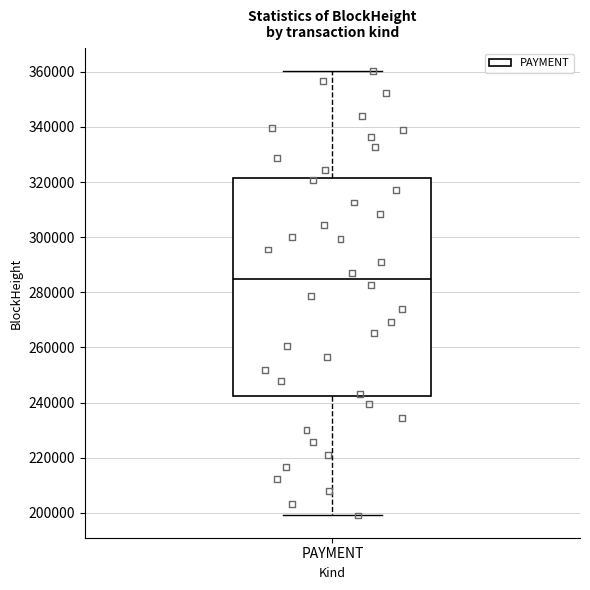

Transcribe this box plot: give where the median line is, the range the box spans, and where the two whiskers end, as read against the y-axis. The values are not printed on the chart, so give them approximately, as read against the axis.

median 284000, box 242000 to 322000, whiskers 200000 to 360000